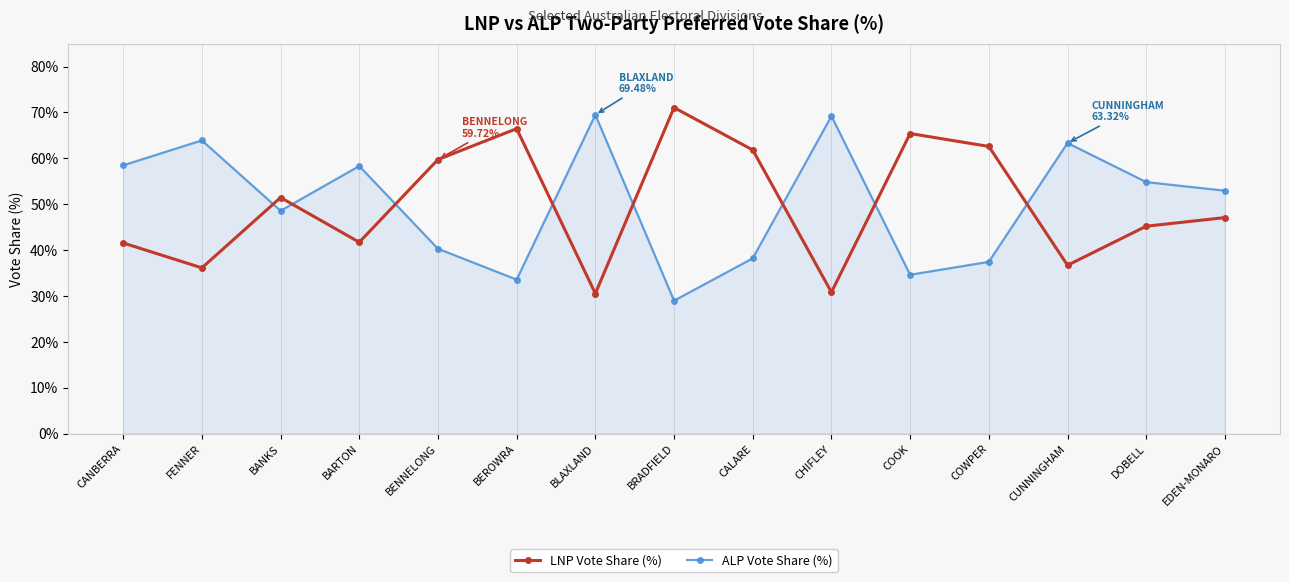

Where is LNP Vote Share (%) nearest to the value 50?

BANKS